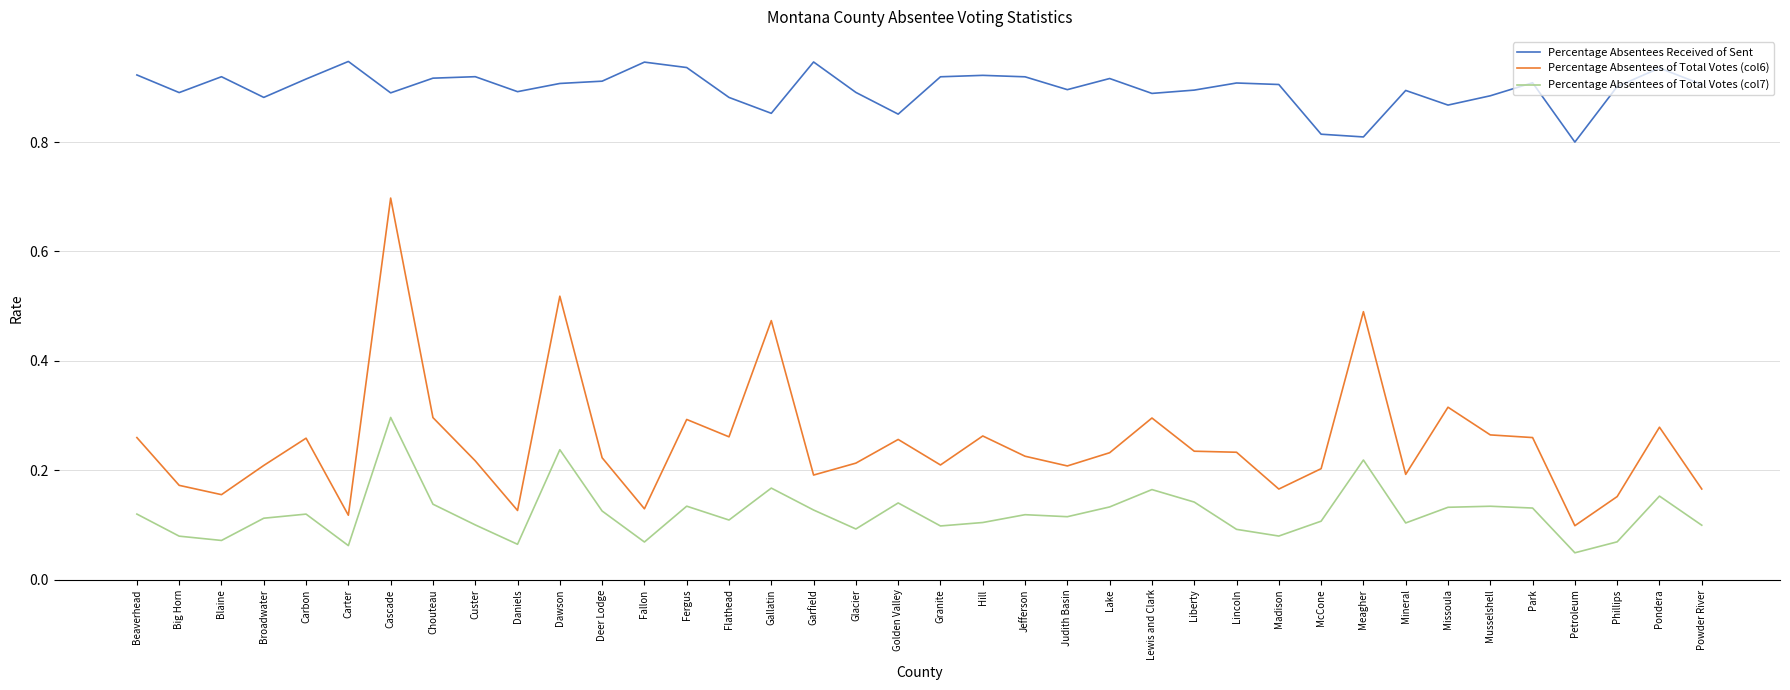

True or false: Percentage Absentees of Total Votes (col6) and Percentage Absentees of Total Votes (col7) cross at least once.

False